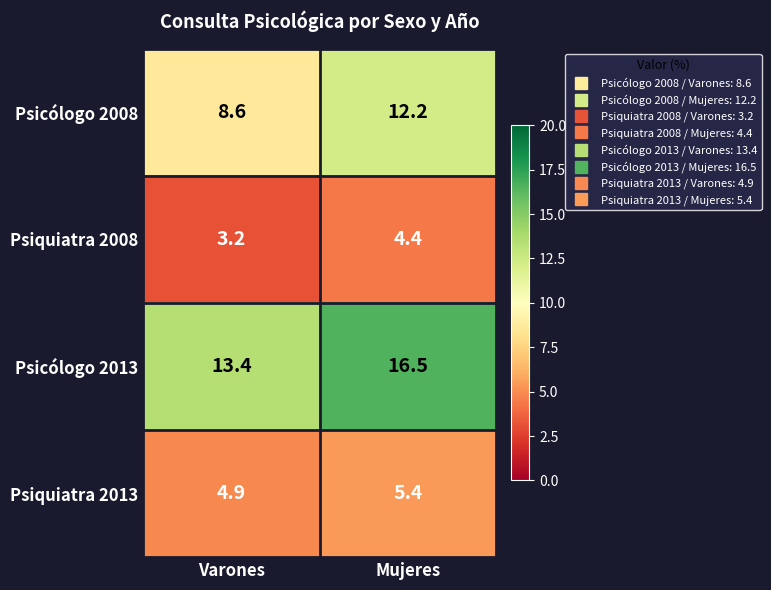

At Varones, list the series in order from smallest to largest.

Psiquiatra 2008, Psiquiatra 2013, Psicólogo 2008, Psicólogo 2013